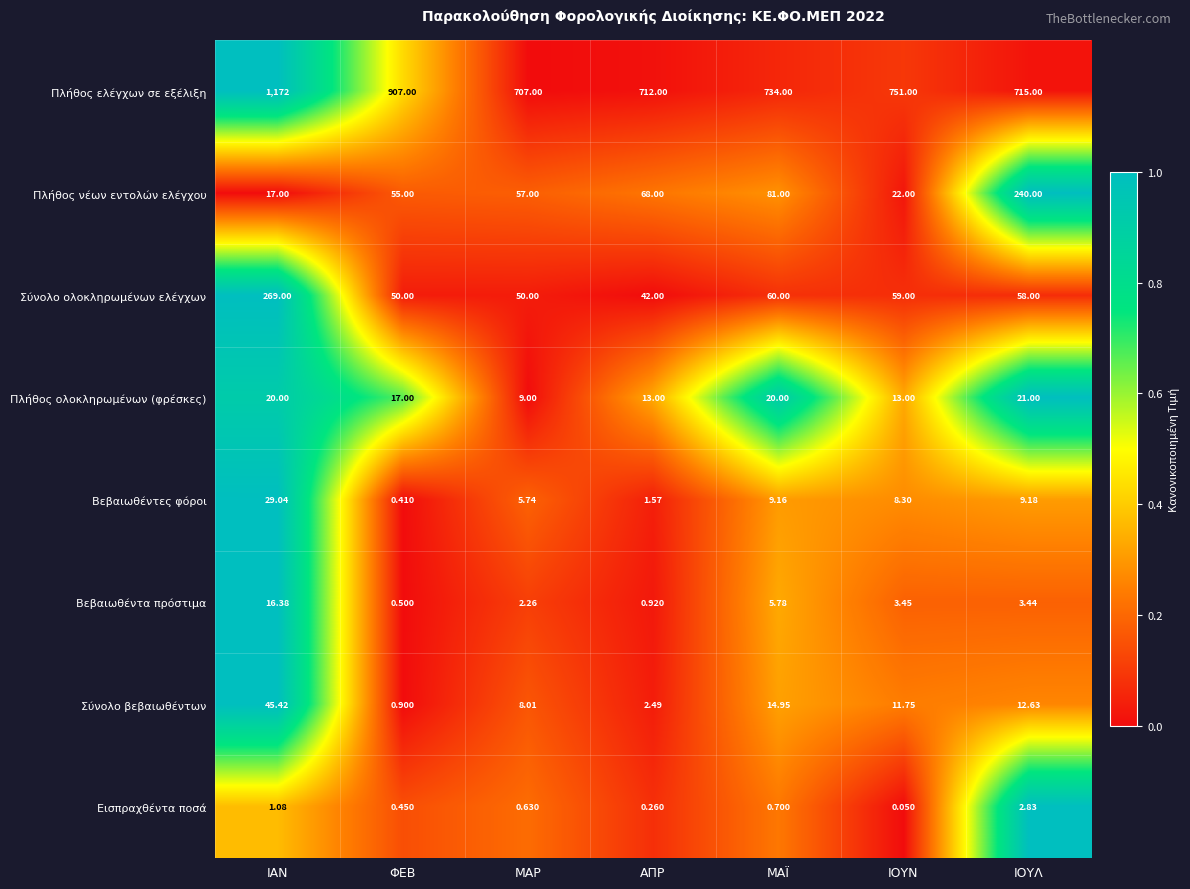

At which category is the sum across all series the highest?

ΙΑΝ